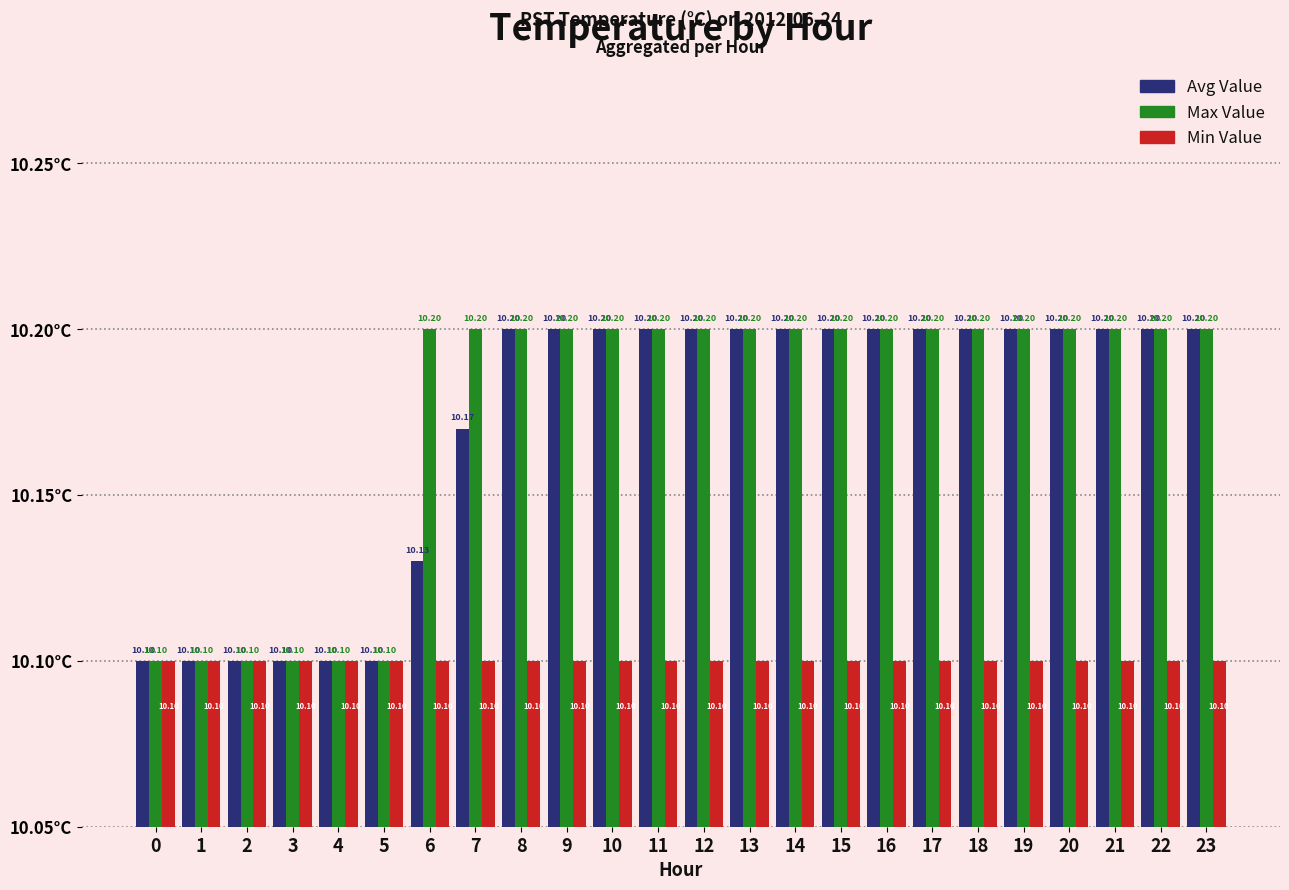

True or false: Avg Value has a value of 10.2 at 15.

True